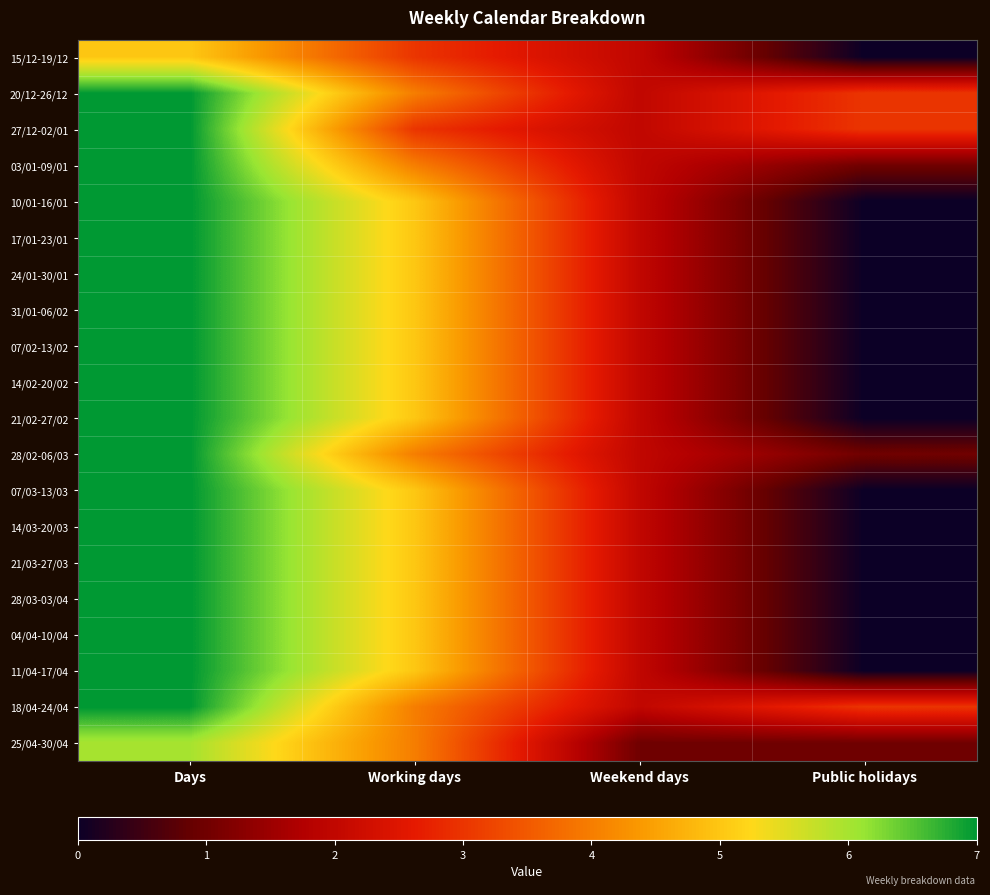

List the series in order of their peak value, highest first.

20/12-26/12, 27/12-02/01, 03/01-09/01, 10/01-16/01, 17/01-23/01, 24/01-30/01, 31/01-06/02, 07/02-13/02, 14/02-20/02, 21/02-27/02, 28/02-06/03, 07/03-13/03, 14/03-20/03, 21/03-27/03, 28/03-03/04, 04/04-10/04, 11/04-17/04, 18/04-24/04, 25/04-30/04, 15/12-19/12